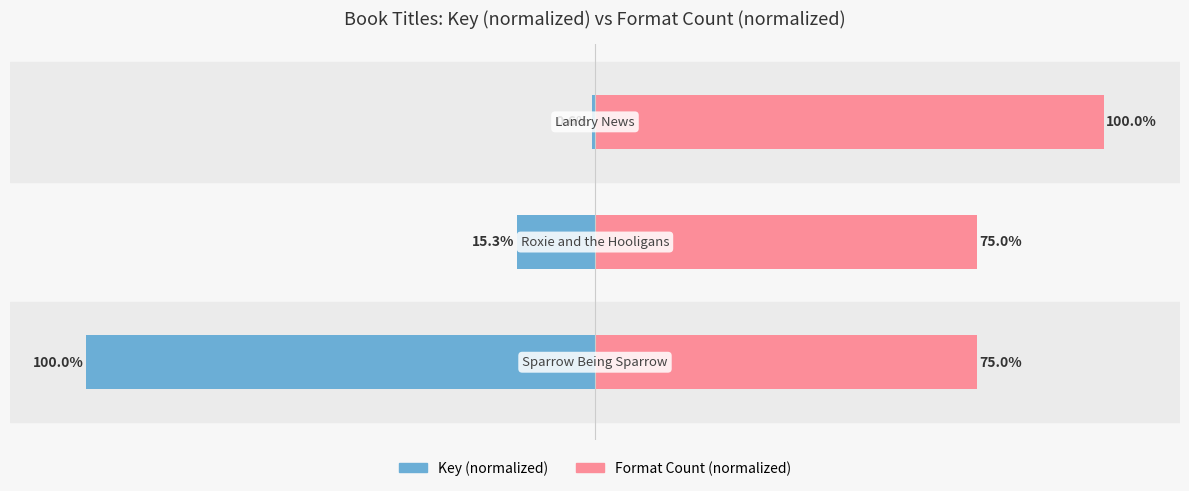

What is the total value across all series at 0?

-25.0